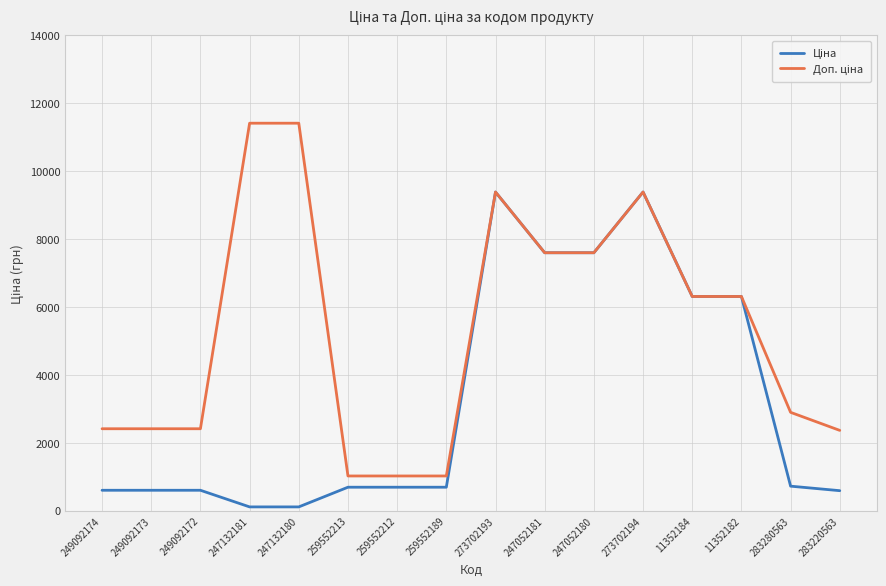

What is the total value across all series at 273702193?

18767.9